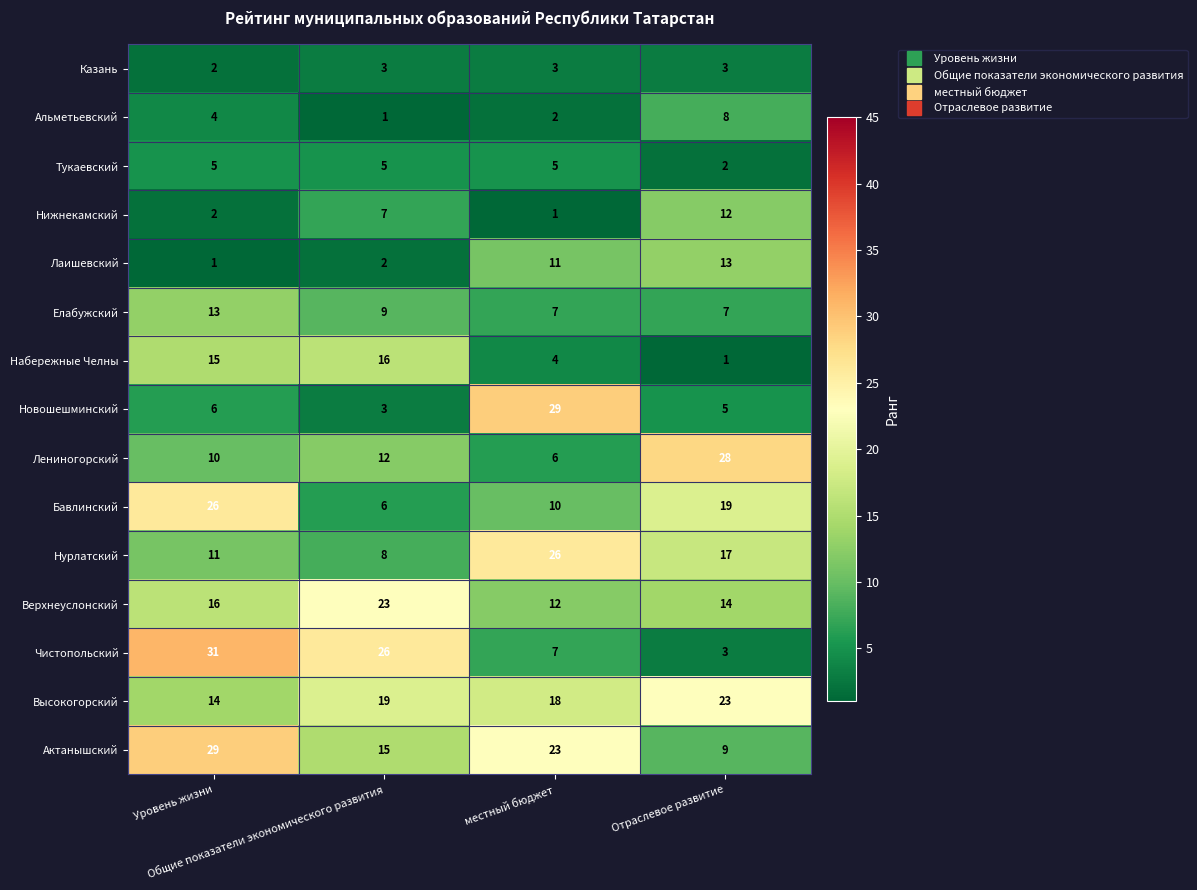

Which category has the highest value across all series?

Уровень жизни